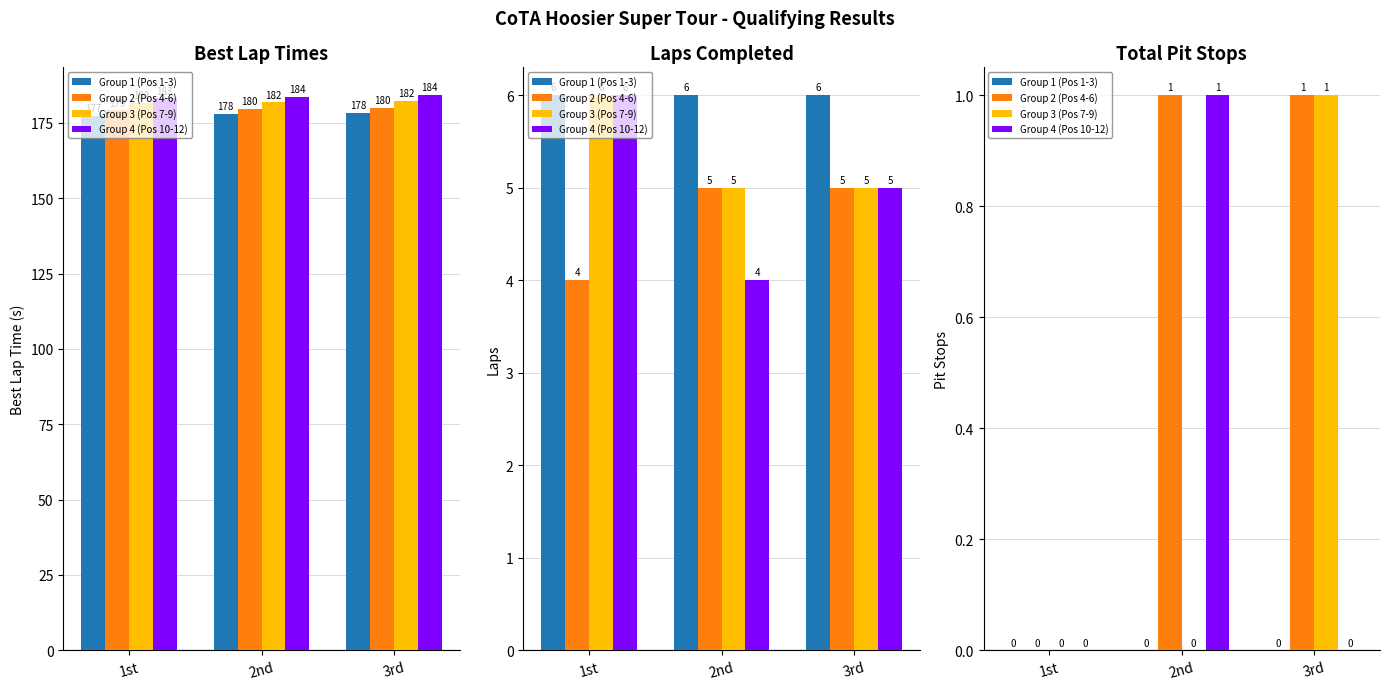

What is the difference between the maximum and minimum values in the Group 2 (Pos 4-6) series?

1